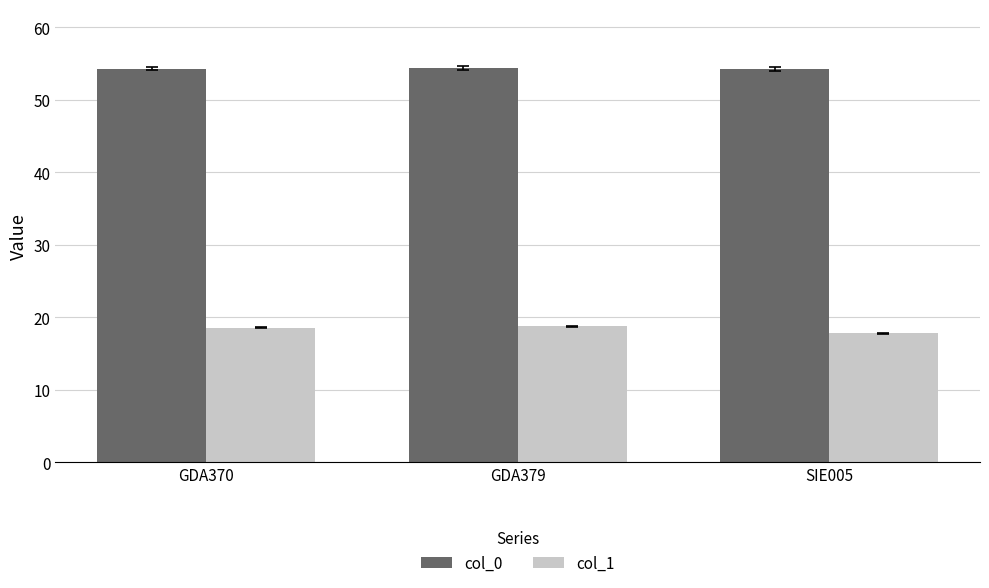

True or false: col_0 has a value of 74.5 at GDA379.

False